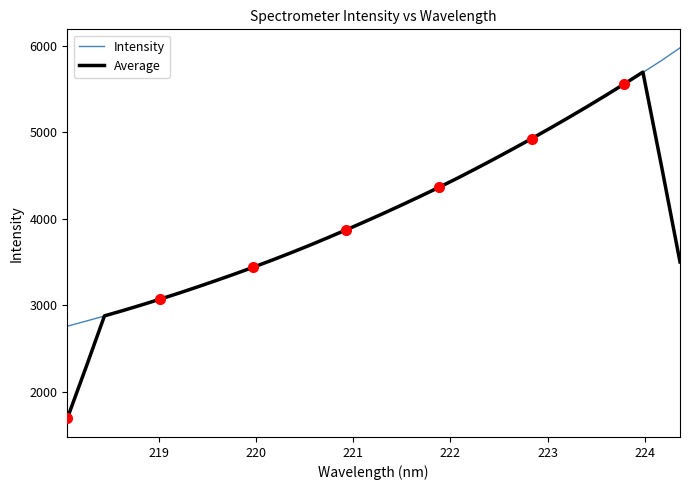

What is the difference between the maximum and minimum values in the Intensity series?

3219.3